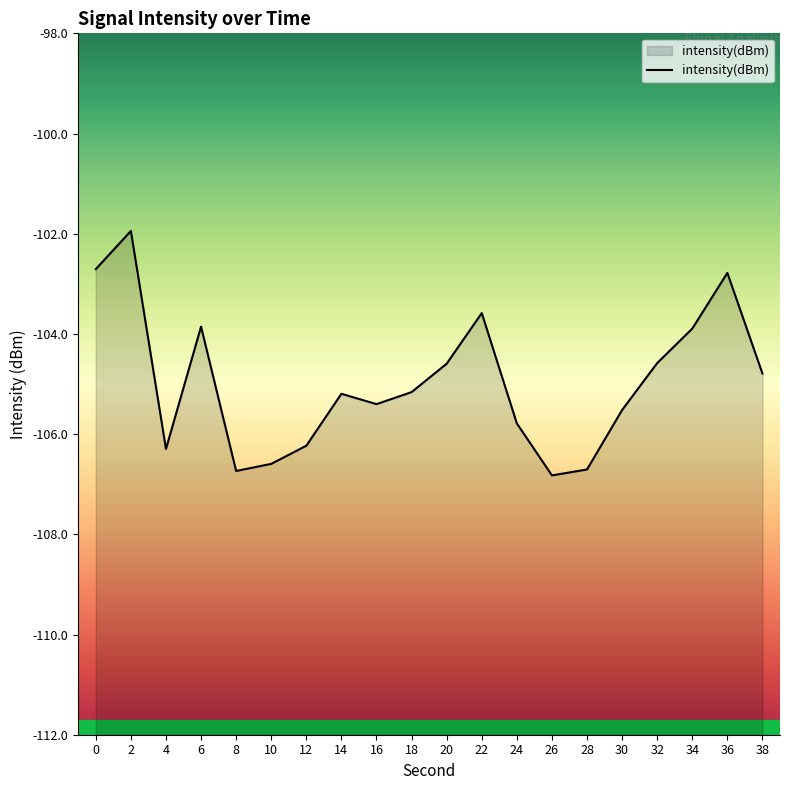

Where is the first local minimum?

4